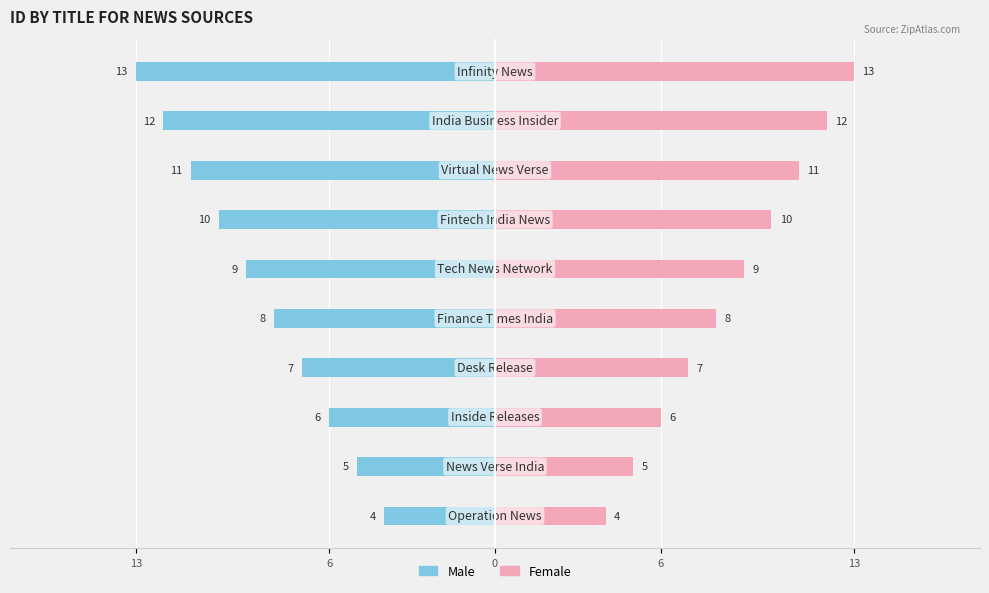

Which series has the widest spread of values?

Male